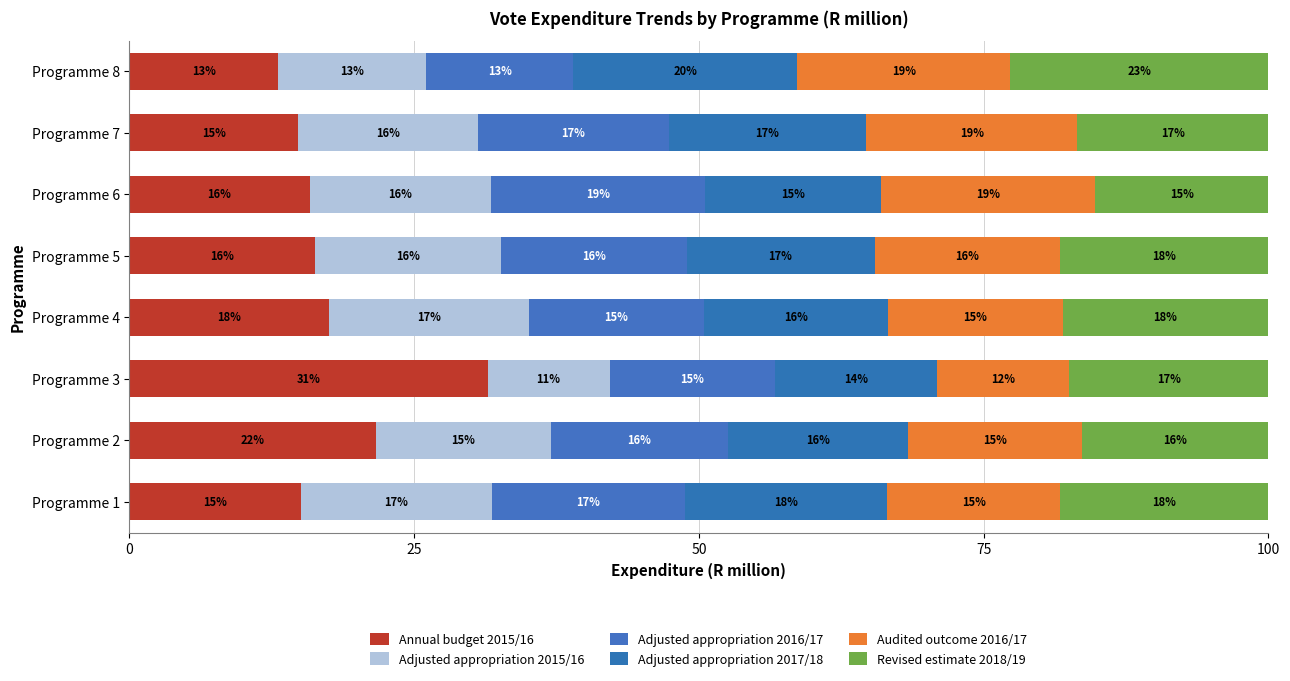

How many data points does each series have?

8